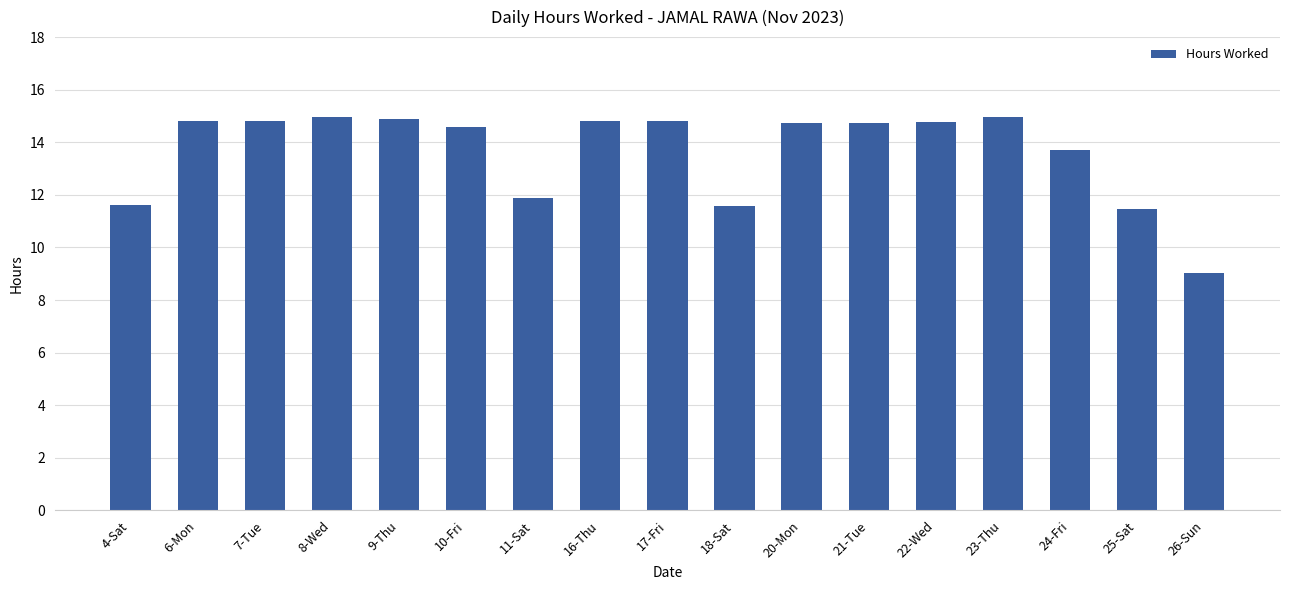

How many data points does each series have?

17